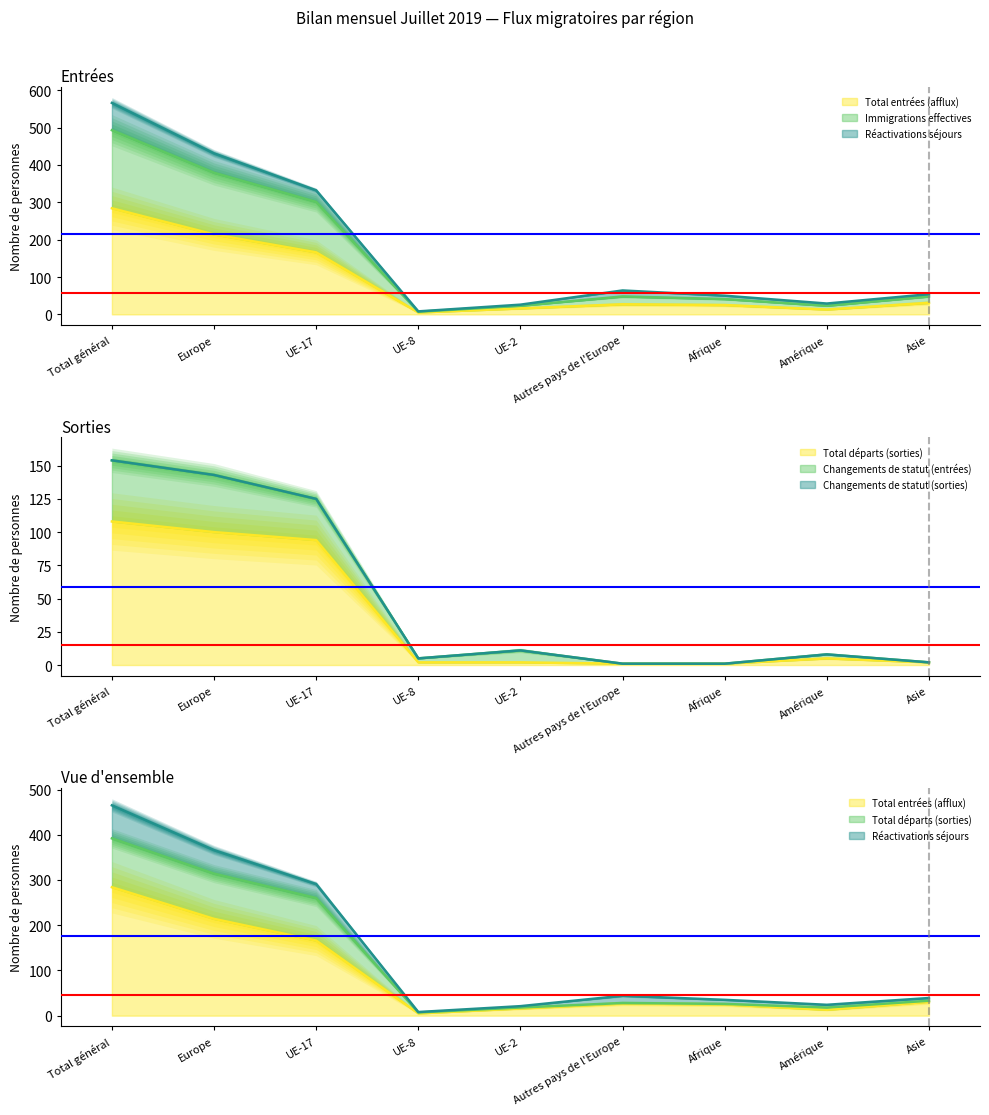

True or false: Immigrations effectives has more than 0 interior local peaks.

True